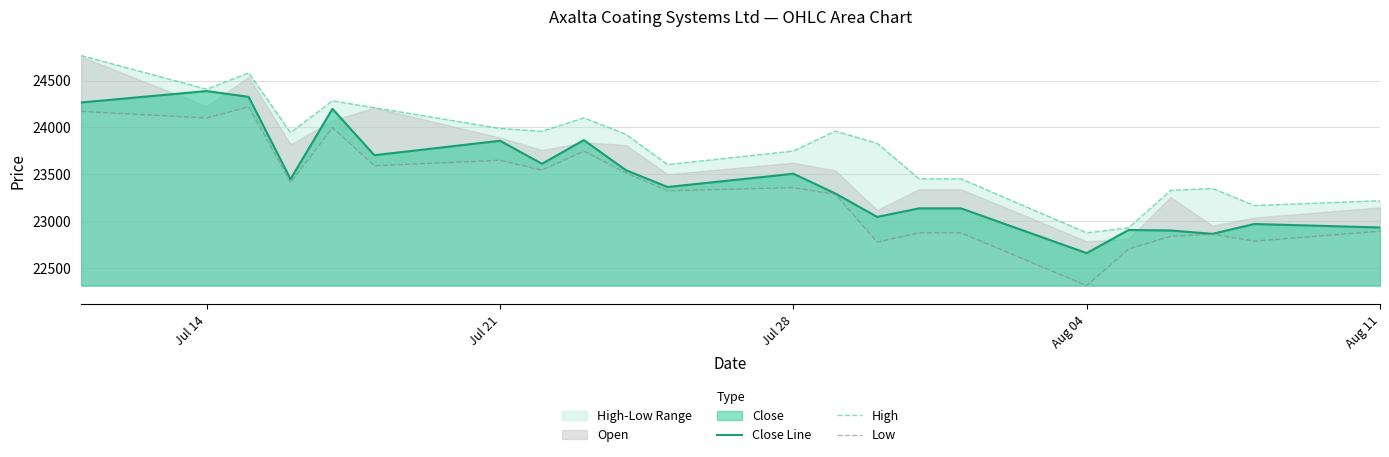

What is the maximum value for Close Line?

24389